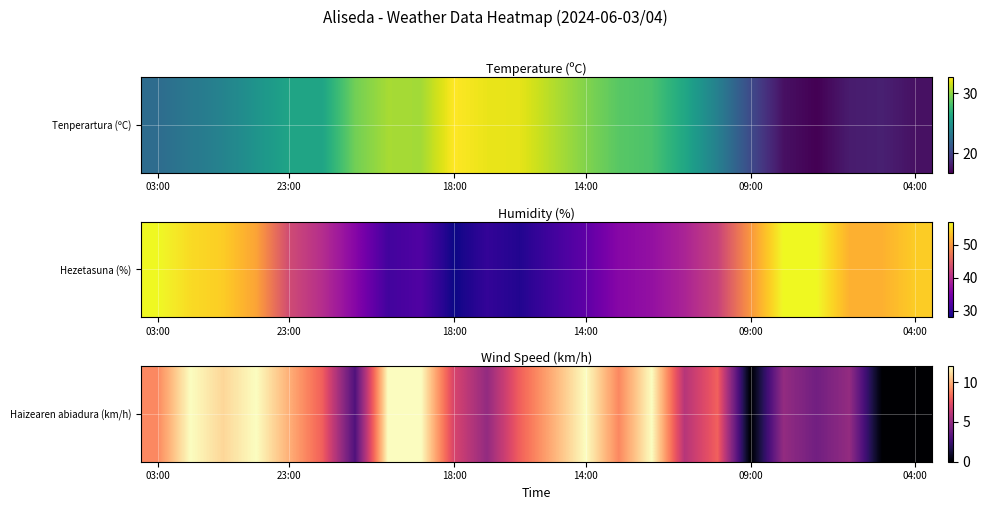

Reading right to left, list all the values displayed in this chart.

0	0	5	4	5	0	8	6	12	9	12	10	8	5	7	12	12	3	8	10	12	11	12	9